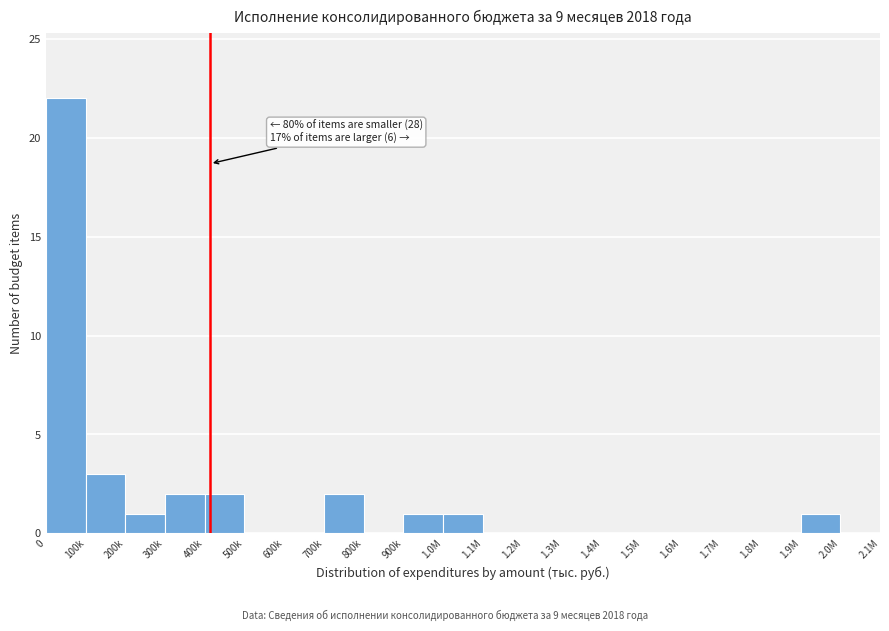

Reading right to left, what are all the values shown in this chart?

2.0M=0	1.9M=1	1.8M=0	1.7M=0	1.6M=0	1.5M=0	1.4M=0	1.3M=0	1.2M=0	1.1M=0	1.0M=1	900k=1	800k=0	700k=2	600k=0	500k=0	400k=2	300k=2	200k=1	100k=3	0=22